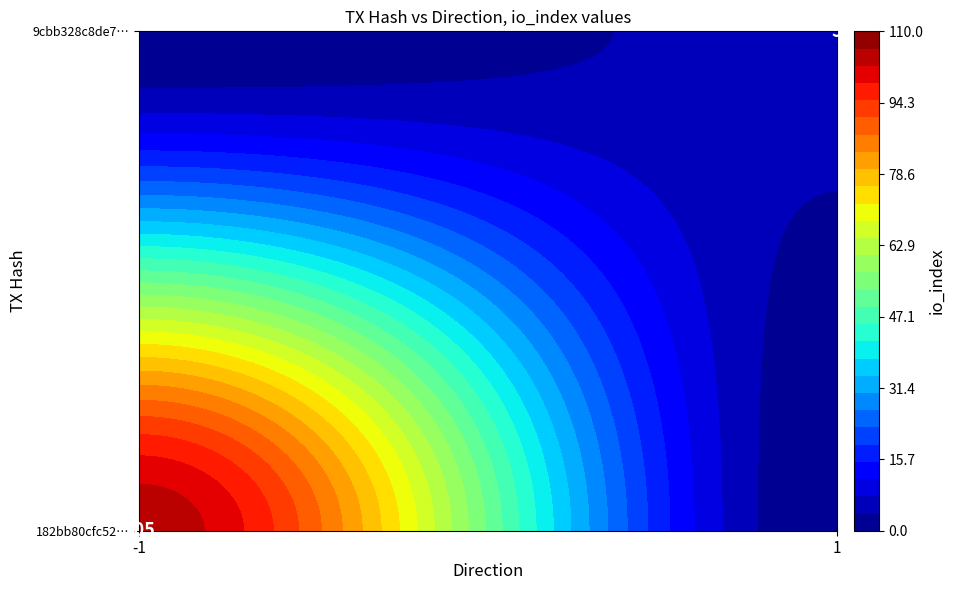

Reading right to left, extract all data points from this chart.

182bb80cfc52254cea20a2f8480905b8592a596: io_index=105	direction=-1
9cbb328c8de7acb9b5cdfdc4e65acc84b1aa47d: io_index=5	direction=1